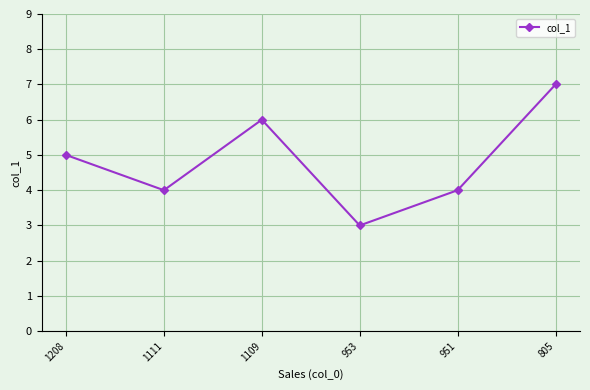

The value at 953 is 3. True or false?

True